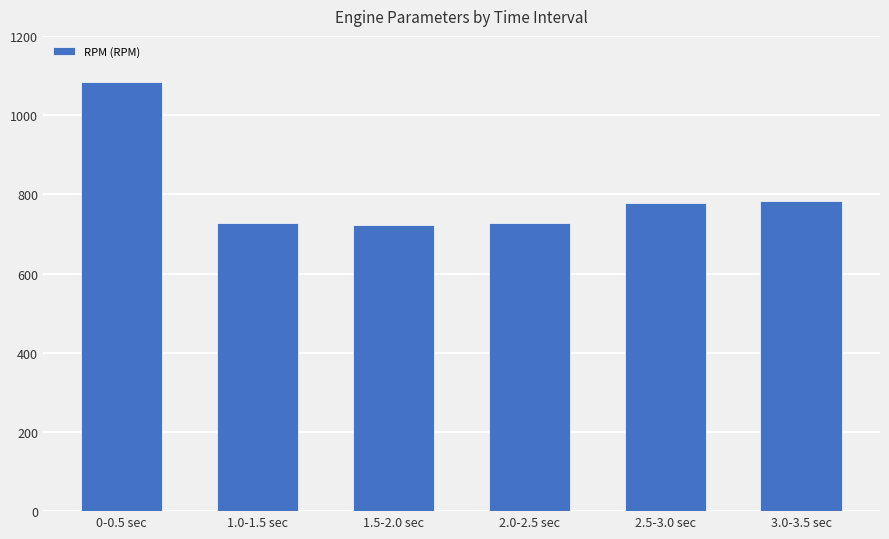

What is the label of the 5th bar from the left?

2.5-3.0 sec